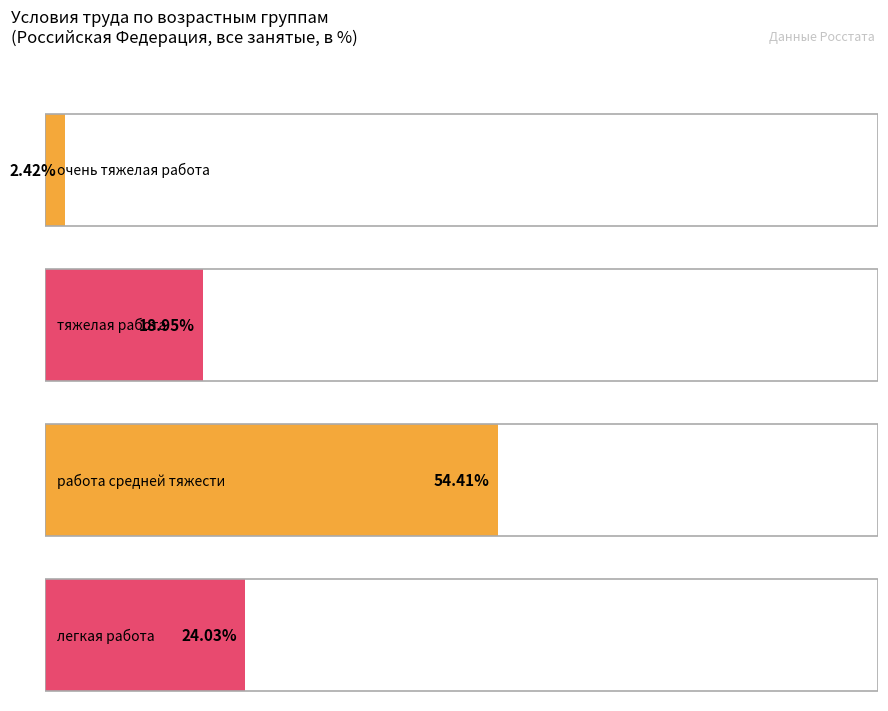

Which series has the widest spread of values?

легкая работа